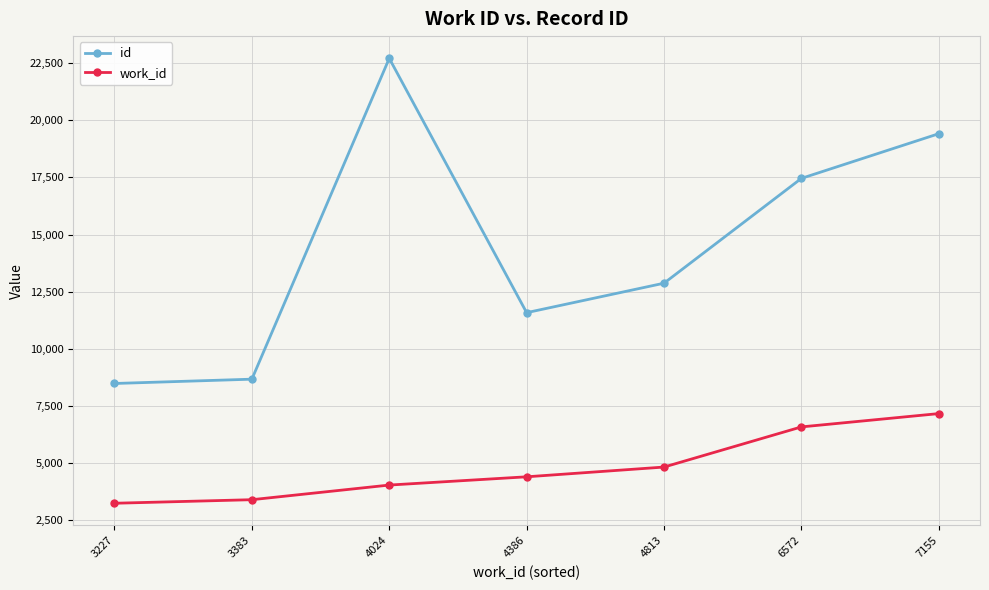

How many values in the id series are below 12868?

3